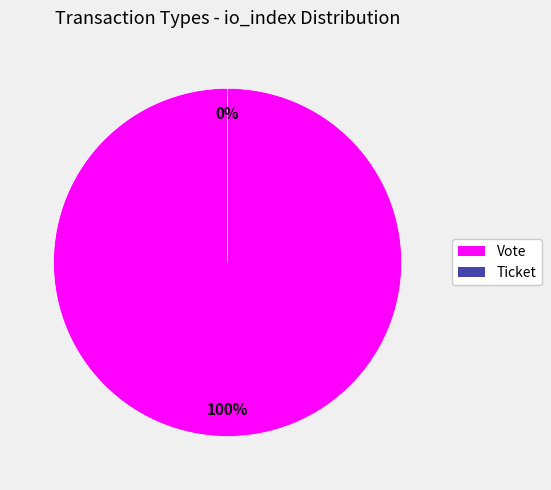

What is the smallest slice in the pie chart?

Ticket